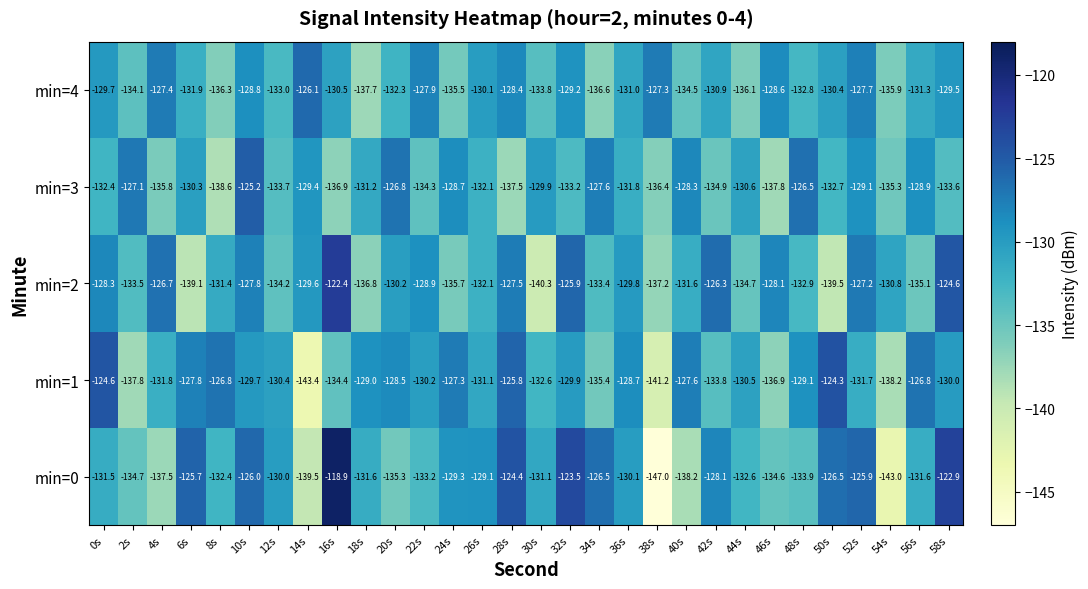

What is the difference between the maximum and minimum values in the min=4 series?

11.6